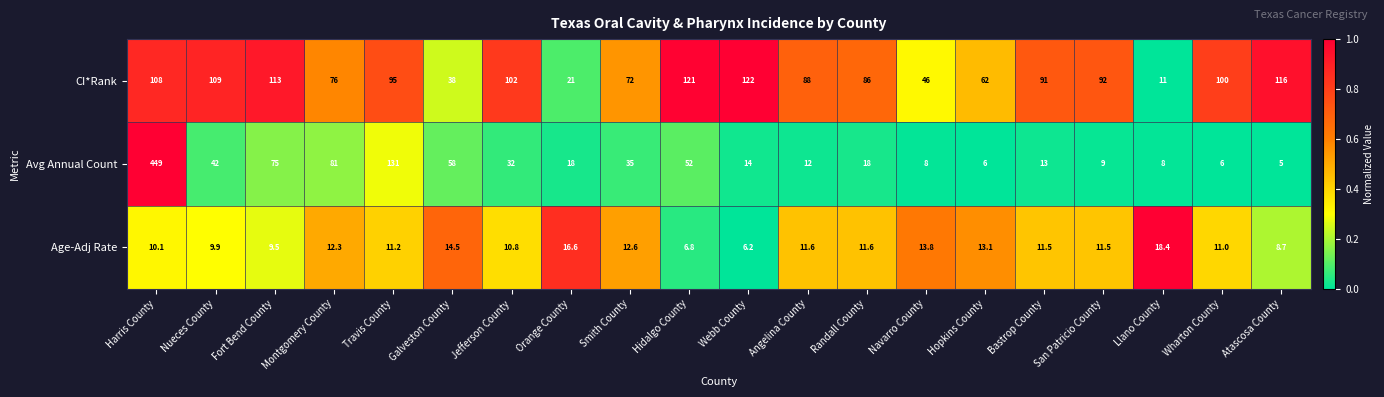

How many values in the Avg Annual Count series are below 18?

9